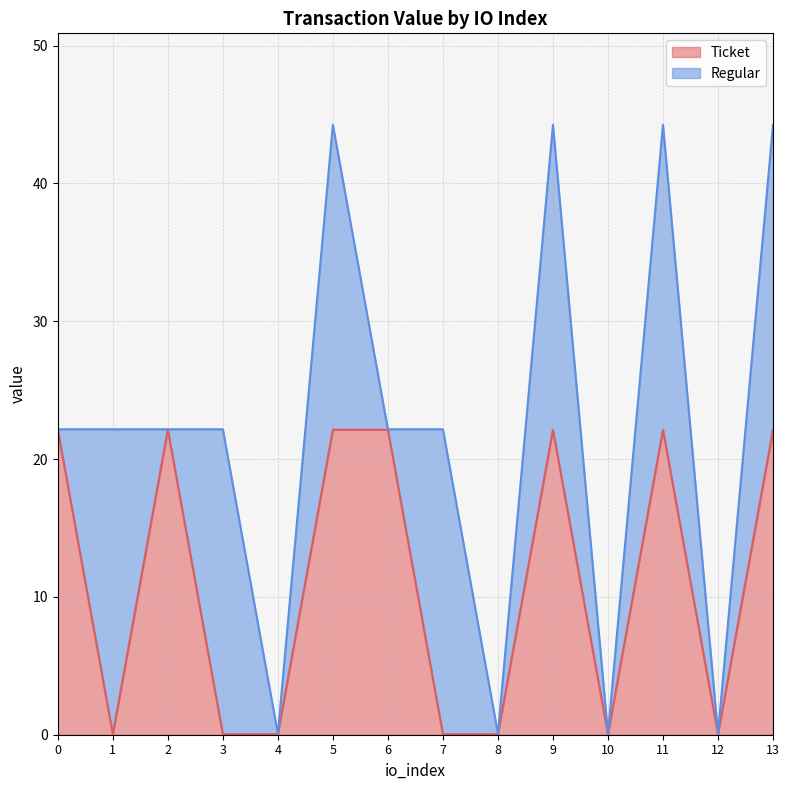

Rank the categories by value from lowest to highest.

1, 3, 4, 7, 8, 10, 12, 0, 2, 5, 6, 9, 11, 13